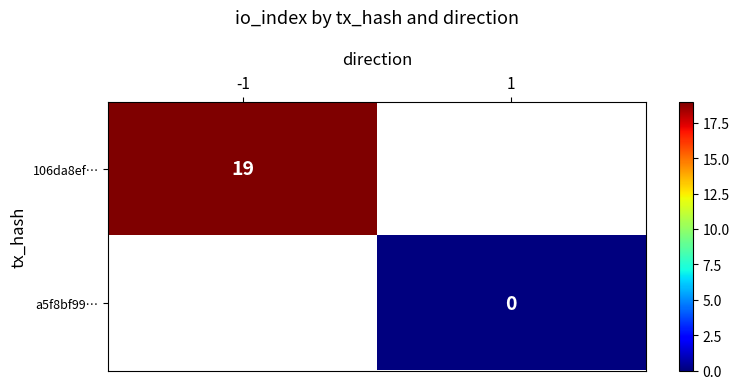

Which category has the lowest value across all series?

1